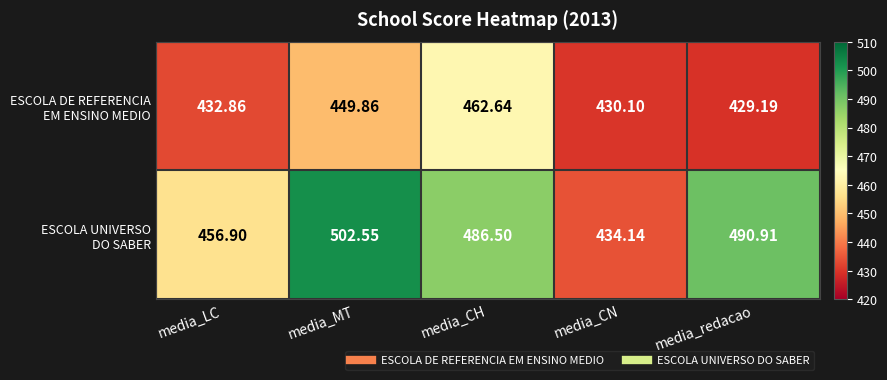

What is the total value across all series at media_redacao?

920.1